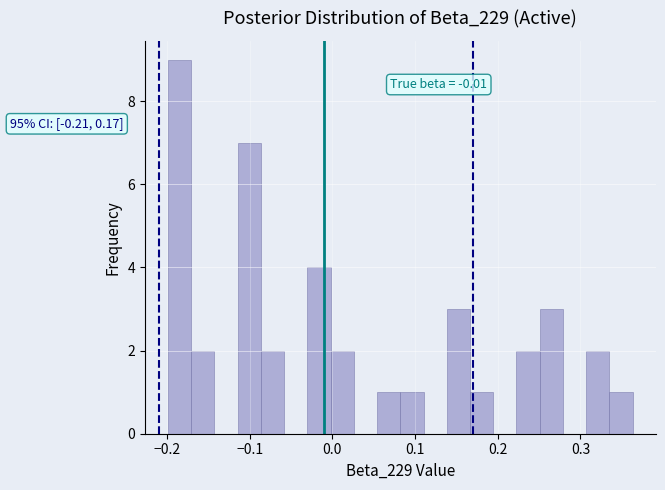

Read against the x-axis, roughly where is the centre of the tallest bar?

-0.18